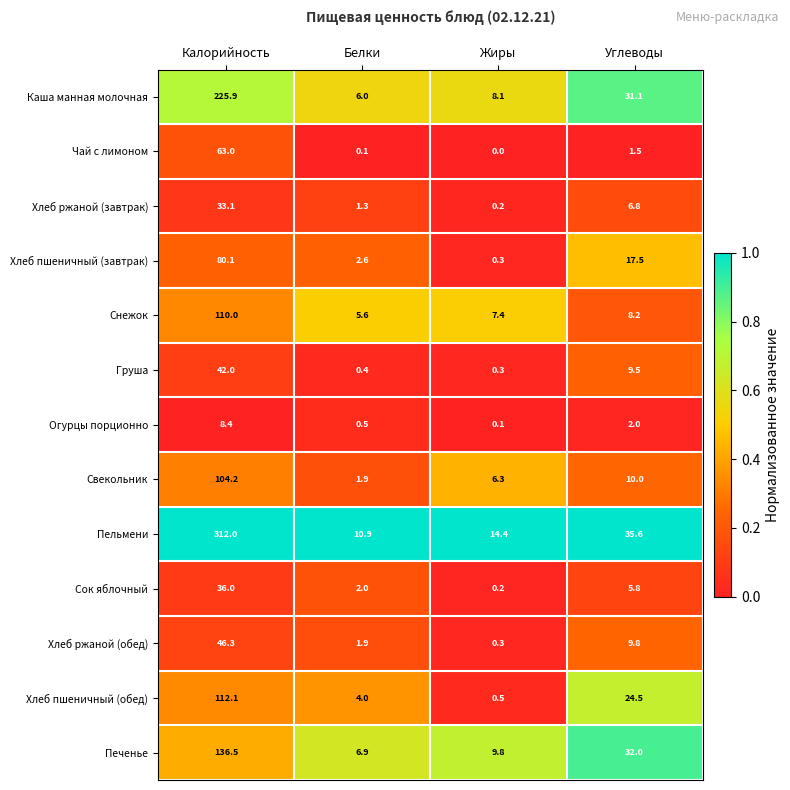

What is the difference between the maximum and minimum values in the Печенье series?

129.6